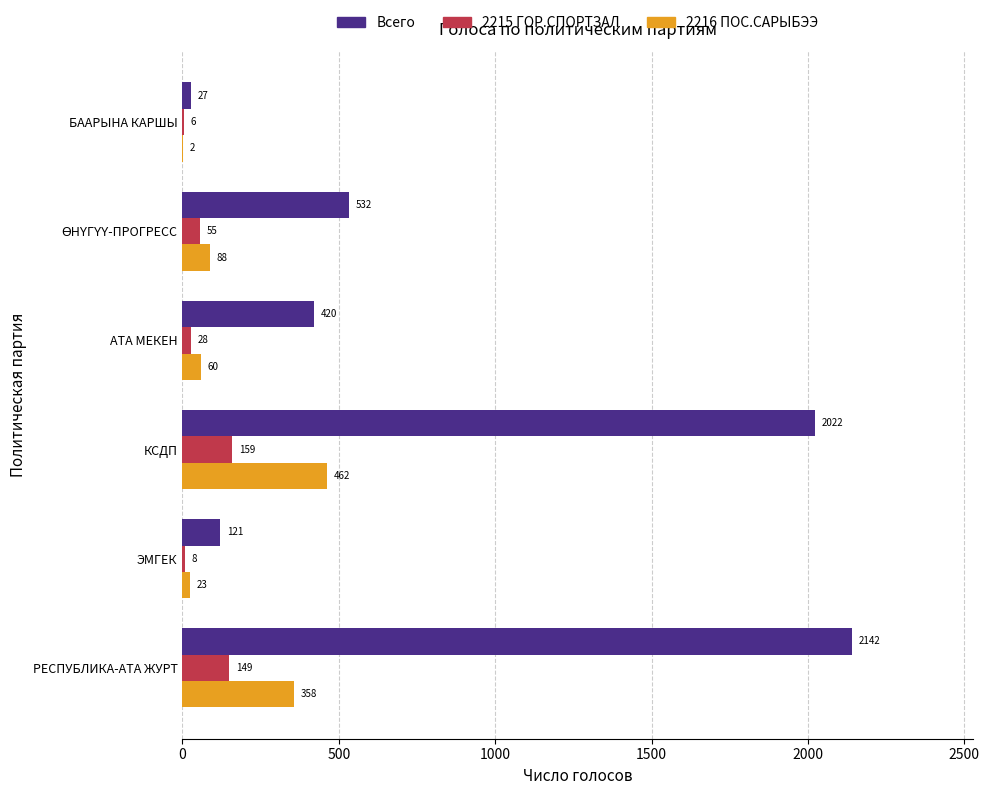

What is the sum of all 2215 ГОР.СПОРТЗАЛ values?

405